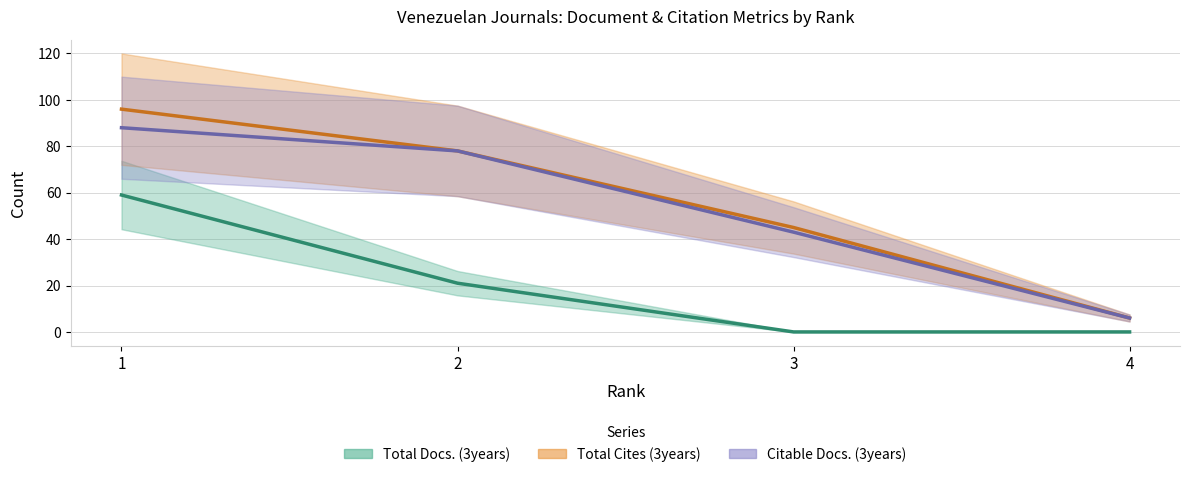

What is the difference between the Total Cites (3years) values at 3 and 2?

33